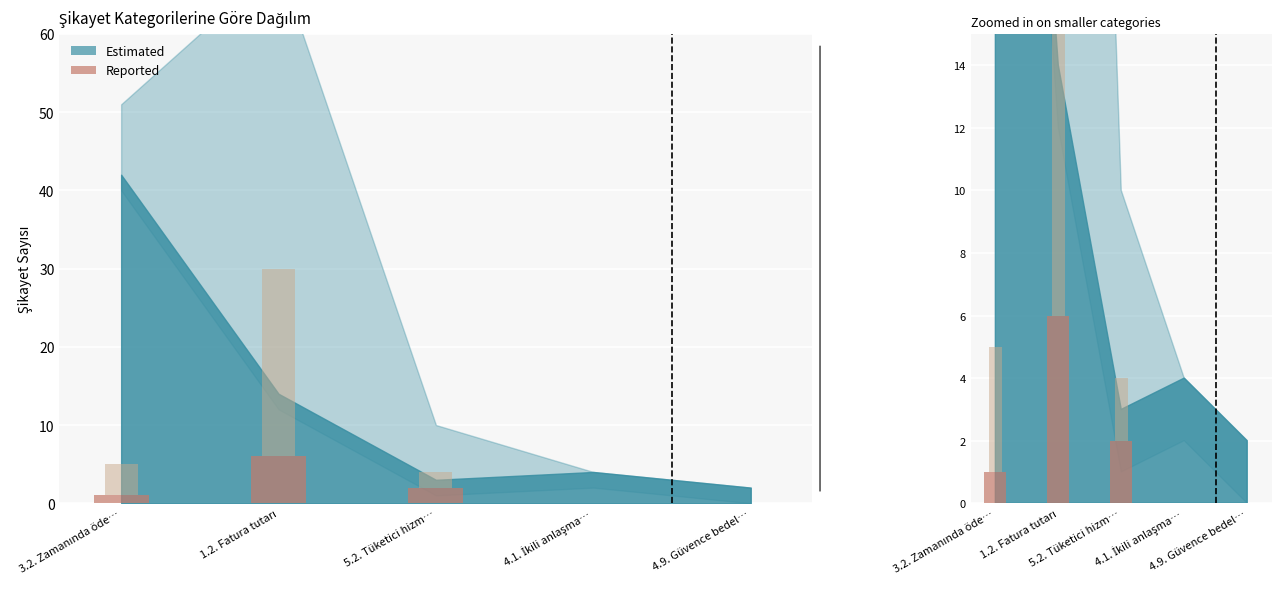

List the labels in order of value, smallest first.

4.1. İkili anlaşma…, 4.9. Güvence bedel…, 3.2. Zamanında öde…, 5.2. Tüketici hizm…, 1.2. Fatura tutarı